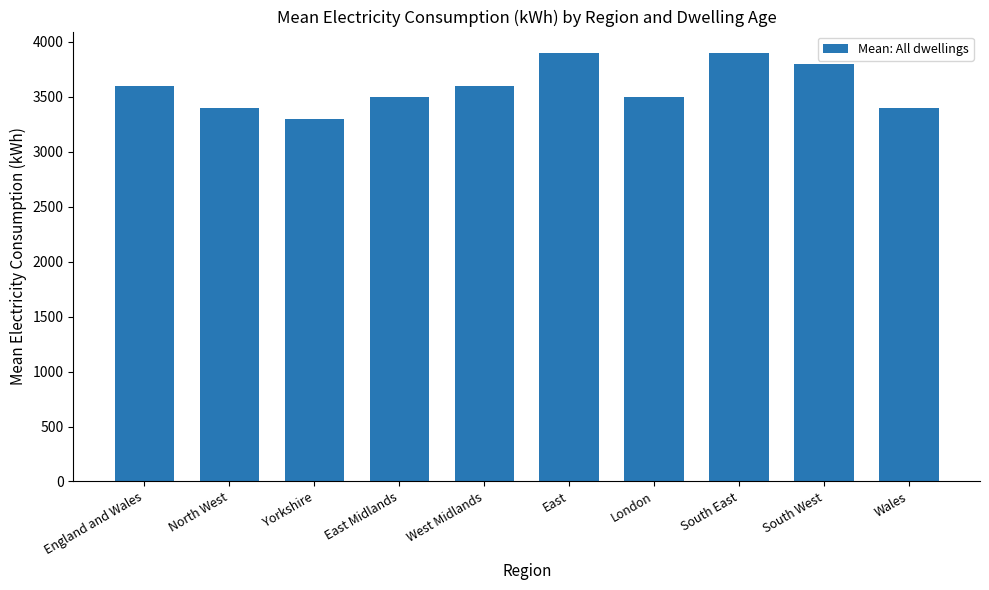

The value at East Midlands is 3500. True or false?

True